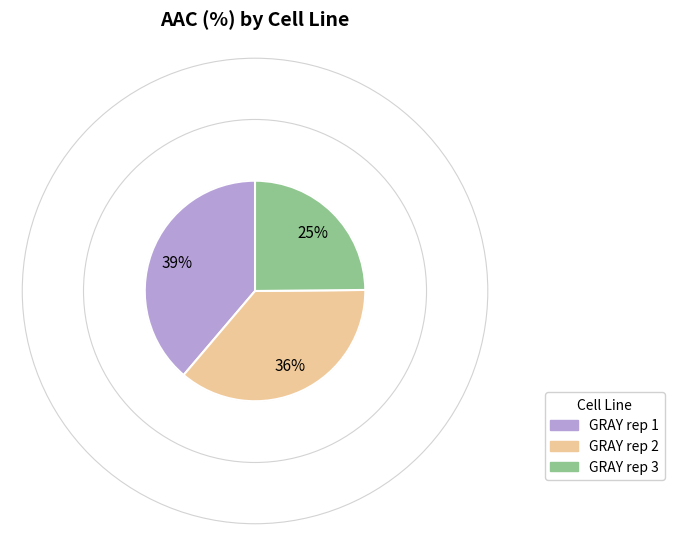

Which has a higher value, GRAY rep 3 or GRAY rep 1?

GRAY rep 1